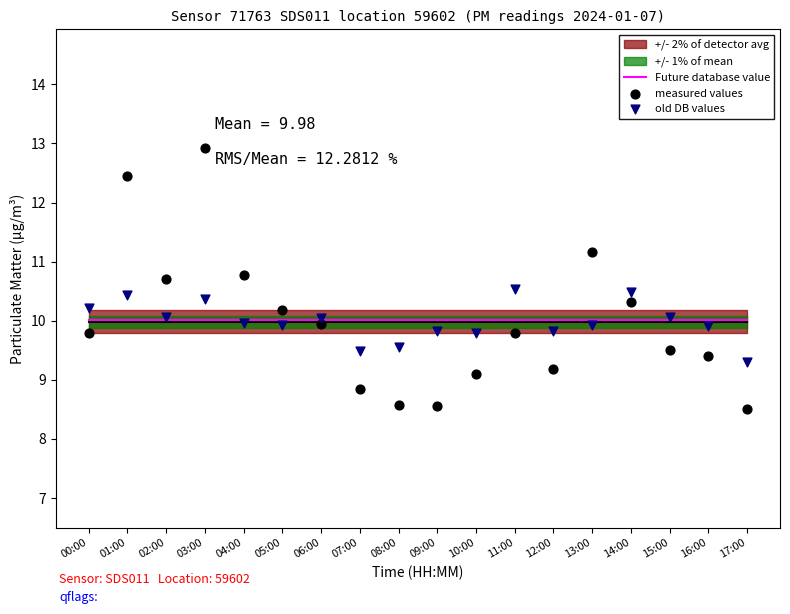

Which series reaches the maximum Y coordinate?

measured values